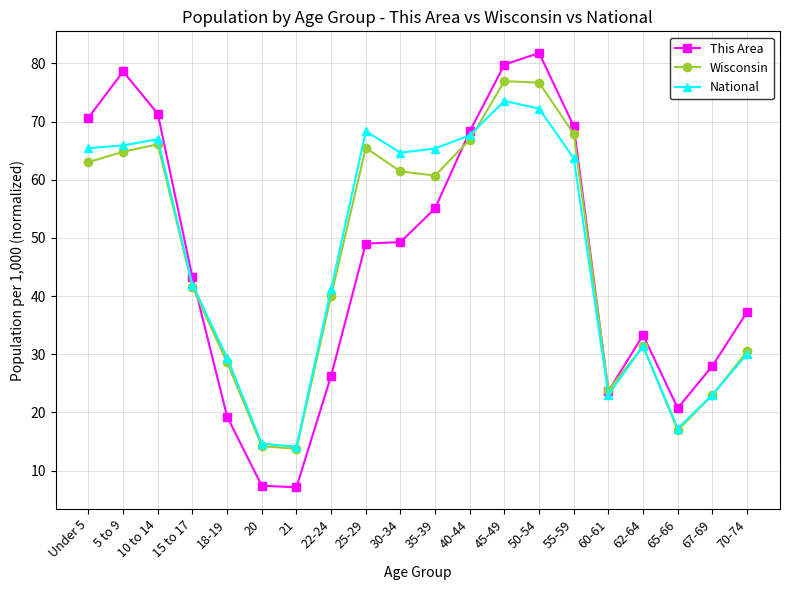

What is the value of the This Area point at the 14th from the left?

81.8